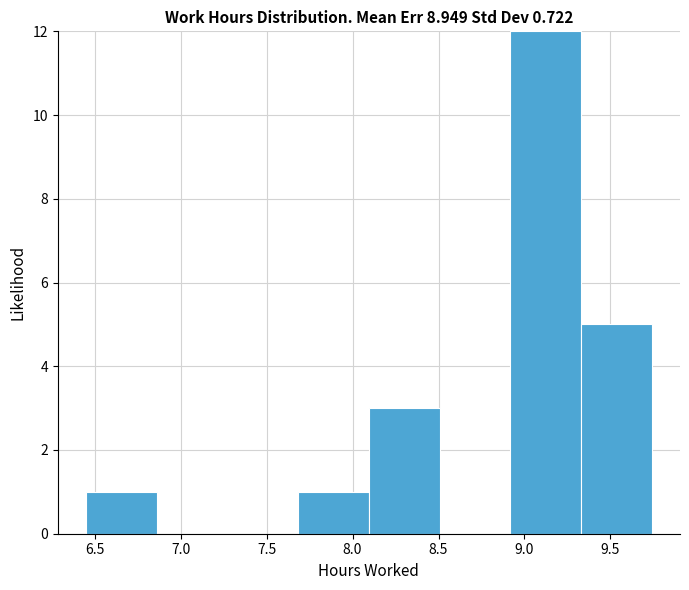

Which range on the x-axis has the tallest bar?

8.90 to 9.35